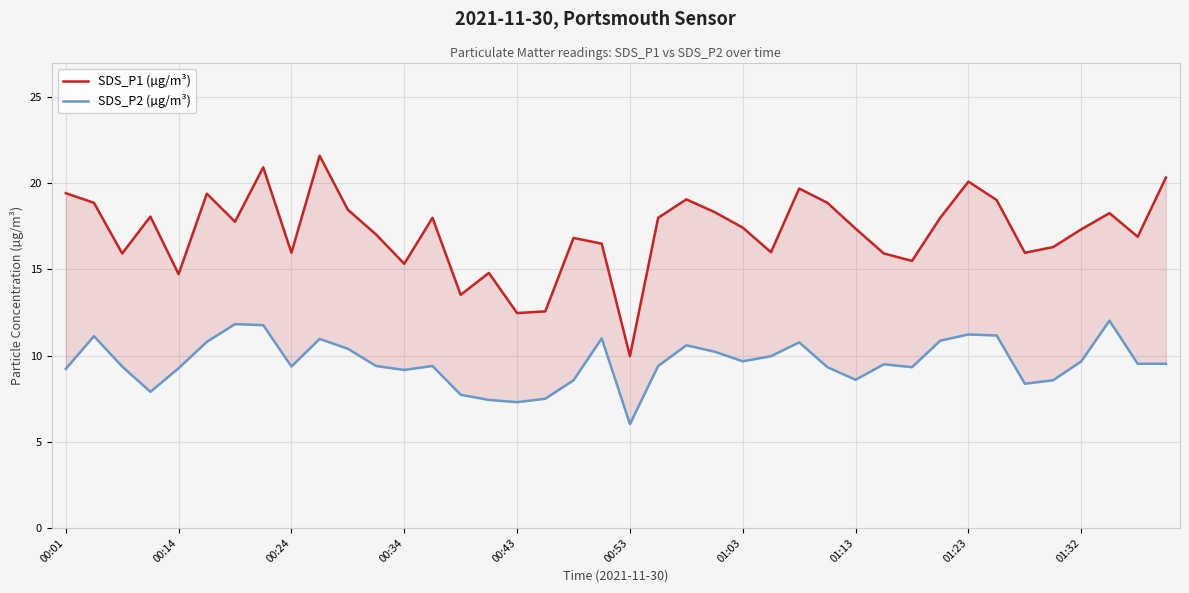

The value of SDS_P2 (µg/m³) at 00:34 is 16.3. True or false?

False